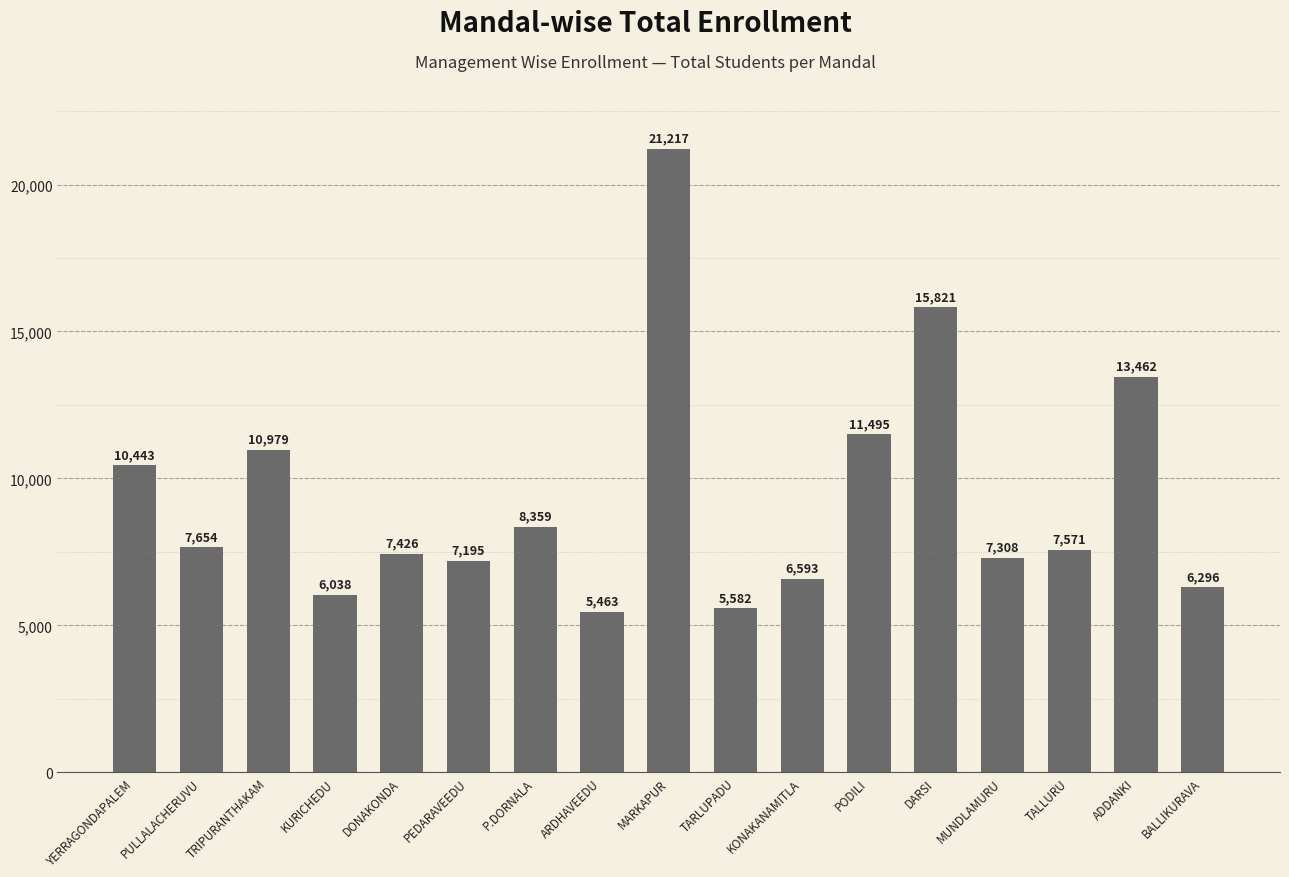

How many data points are less than 7571?

8